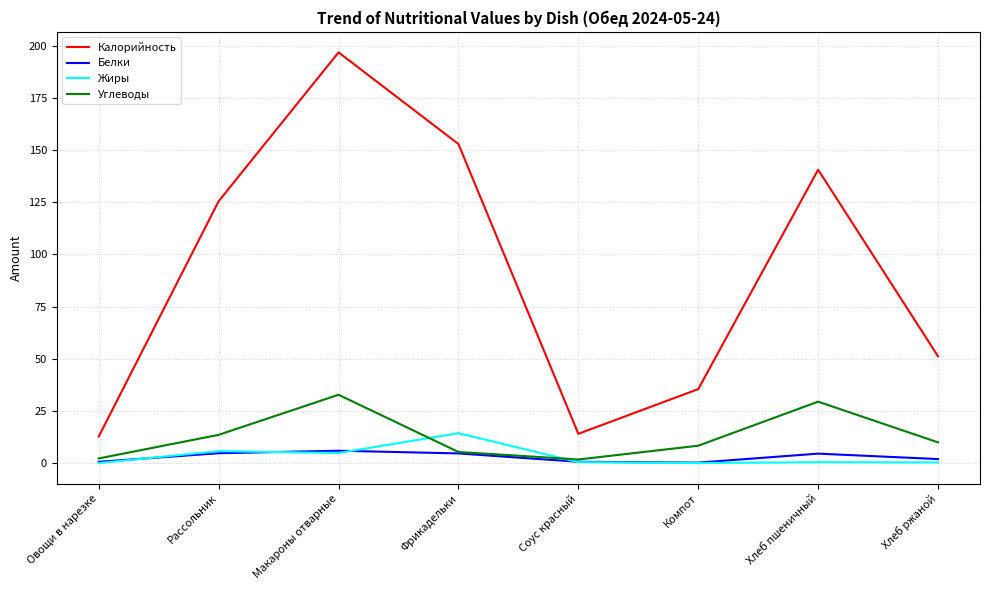

What is the average value of the Калорийность series?

91.2